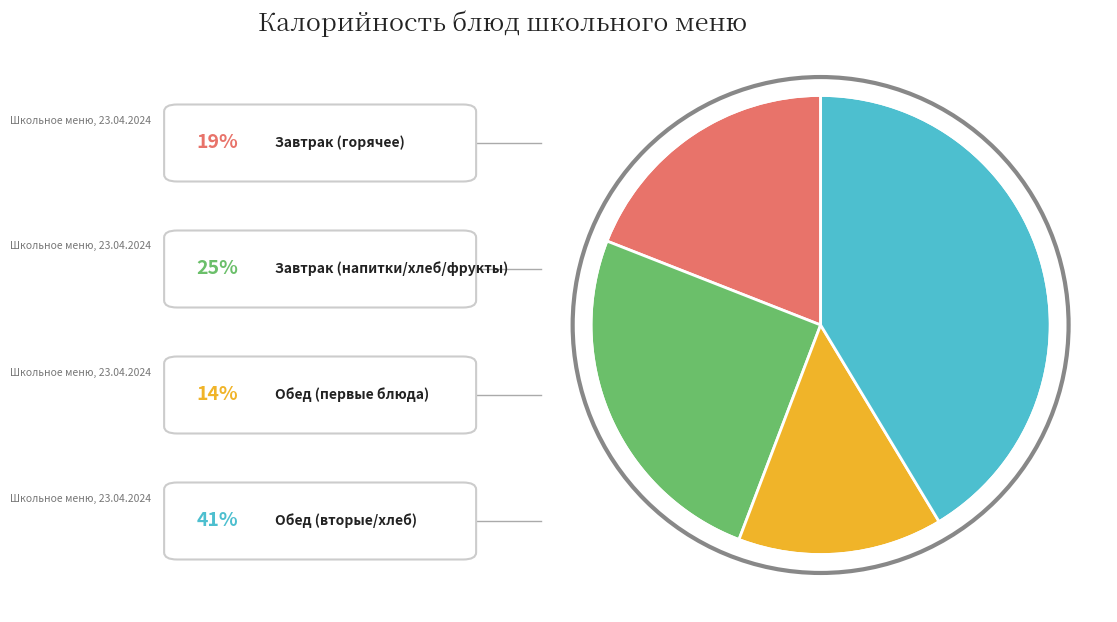

Does any single category account for the majority?

No